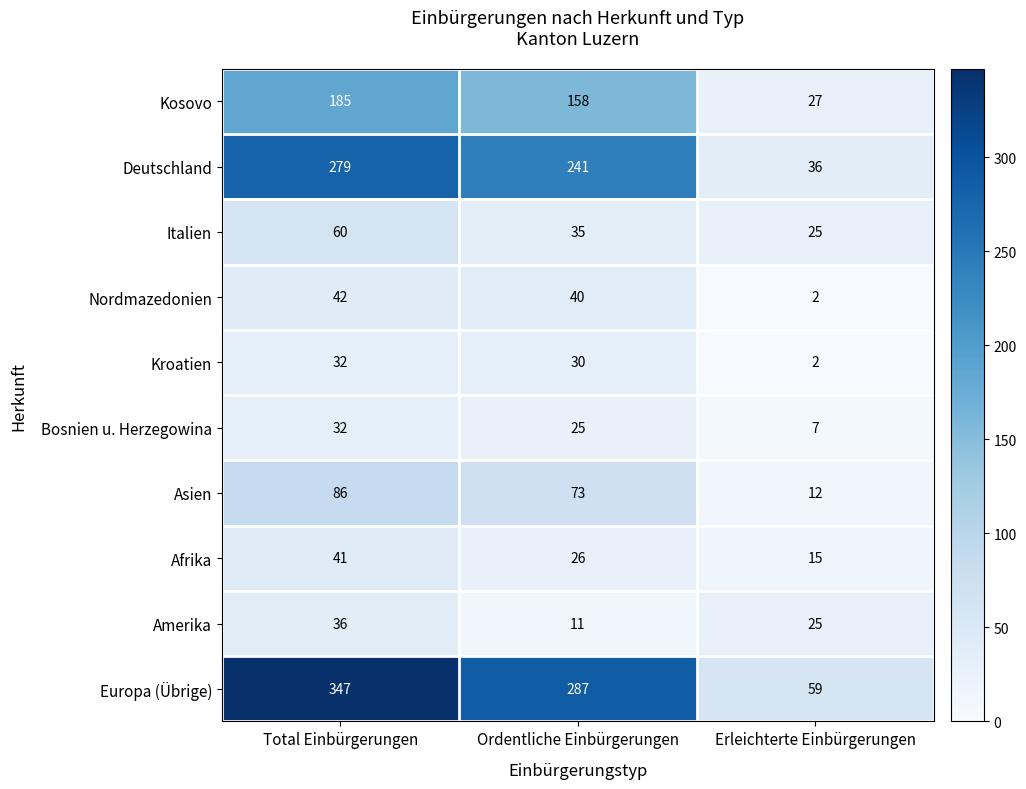

What is the total value across all series at Total Einbürgerungen?

1140